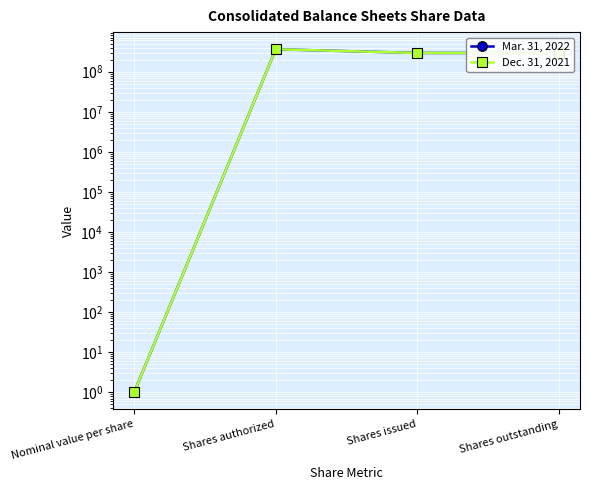

Between Shares authorized and Shares issued, which series saw the biggest shift?

Dec. 31, 2021